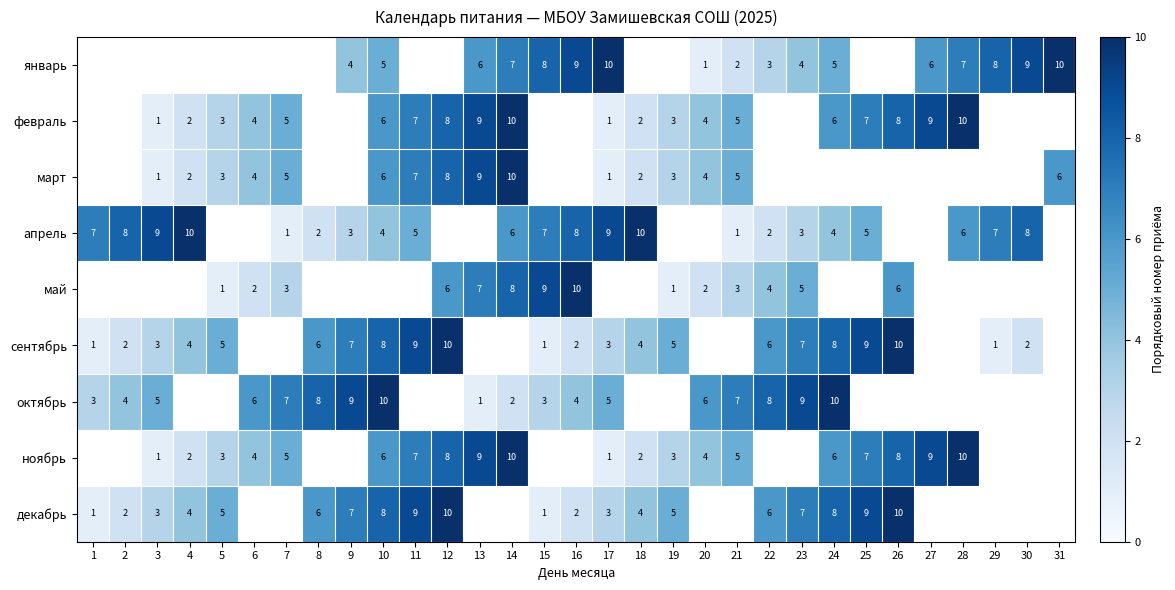

What is the difference between the февраль values at 19 and 14?

7